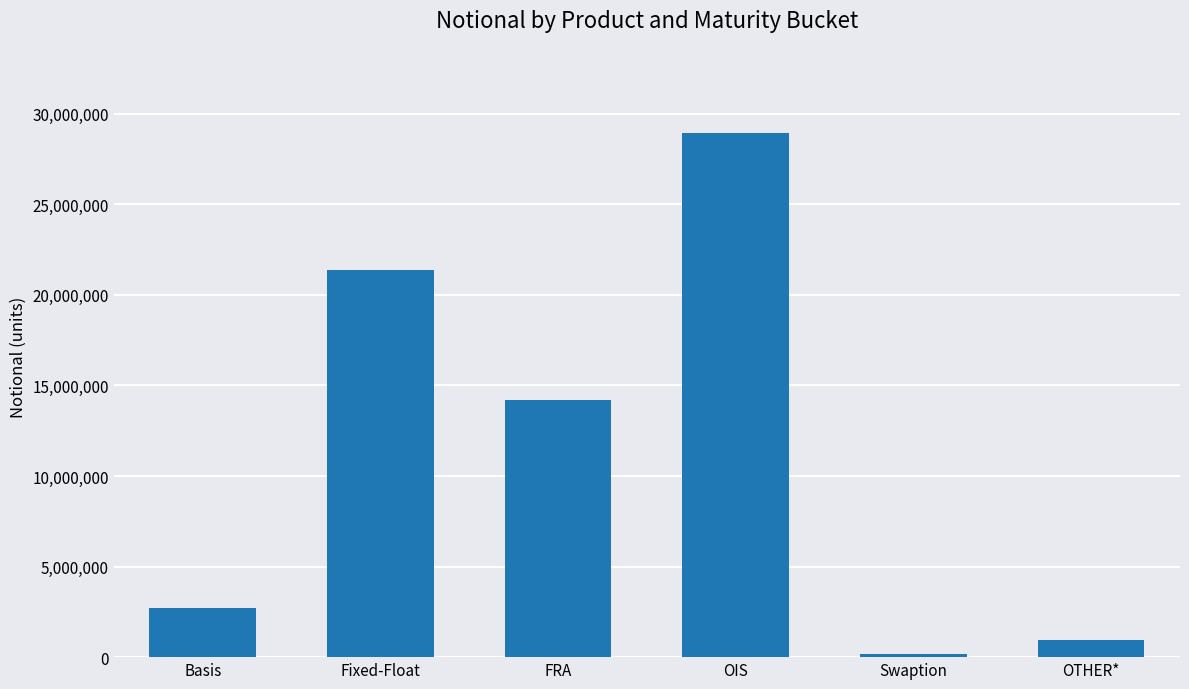

What is the change in value from OIS to OTHER*?

-27975775